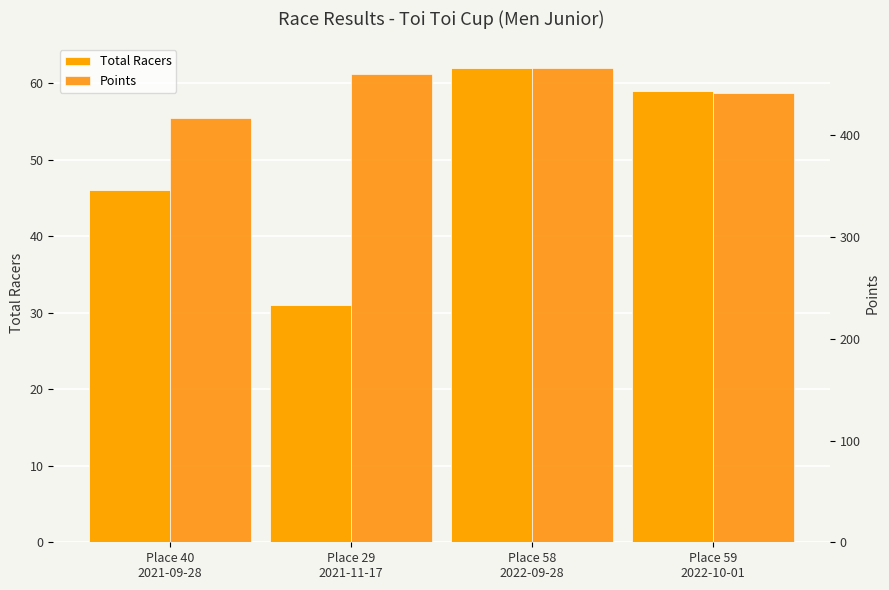

List the series in order of their overall mean, highest first.

Points, Total Racers